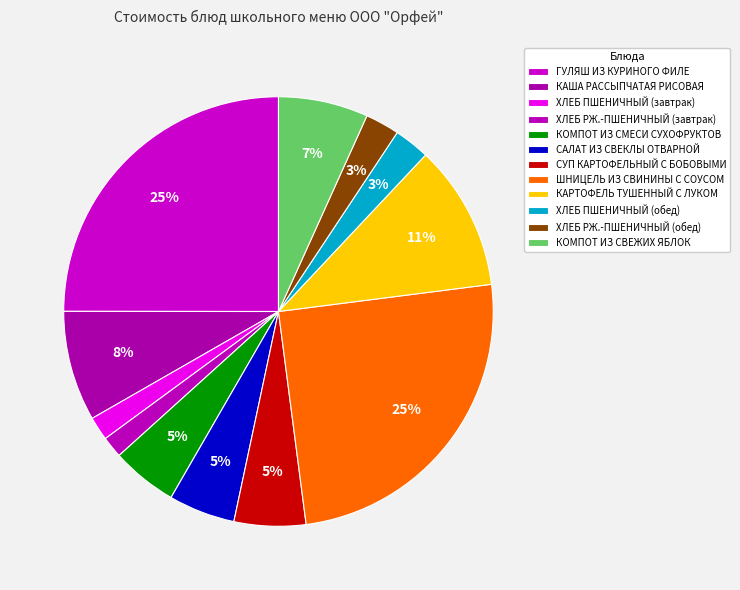

What percentage is the КОМПОТ ИЗ СМЕСИ СУХОФРУКТОВ slice, to the nearest percent?

5%